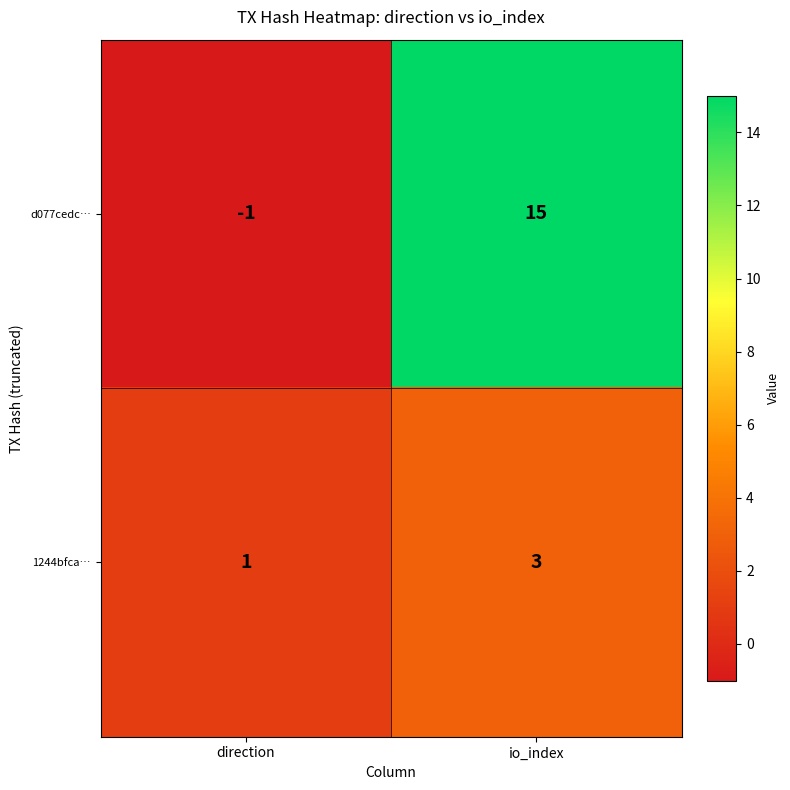

Is it true that d077cedc… equals -1 at direction?

True